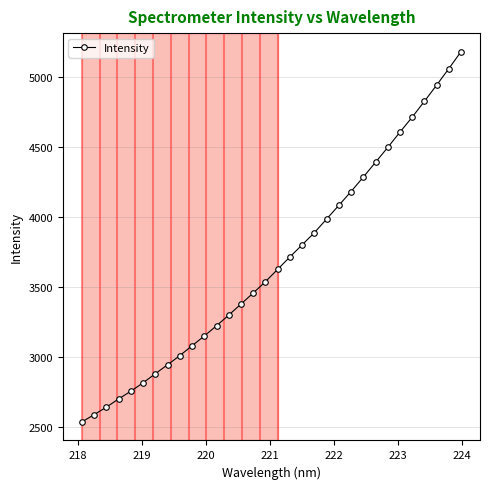

What is the value of the 25th point from the left?

4389.7